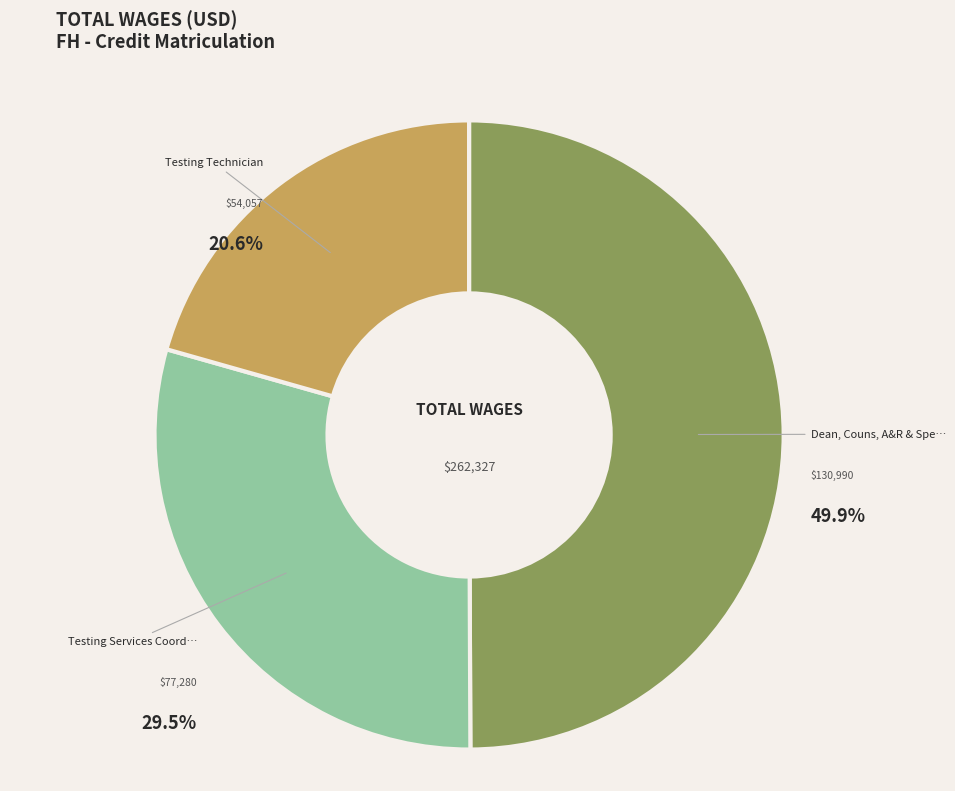

How many segments does this pie chart have?

3